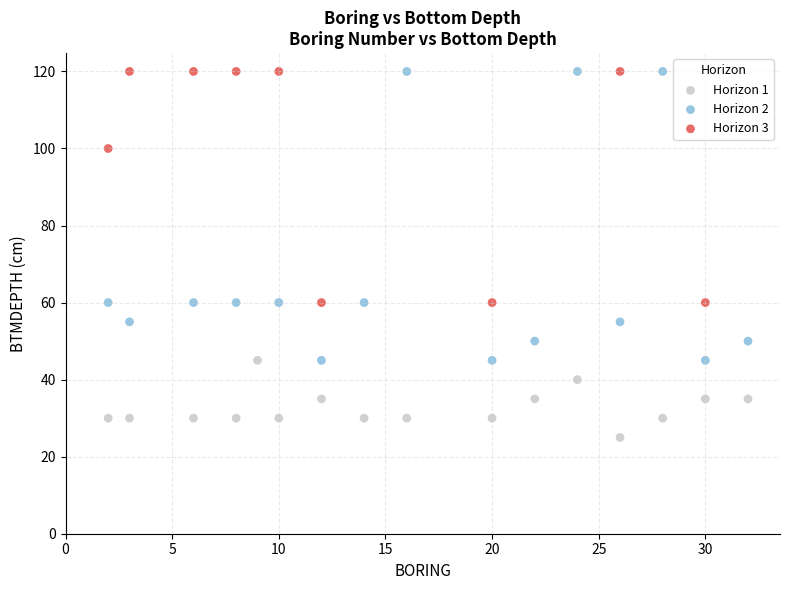

Which series has the largest Y range (max minus min)?

Horizon 2